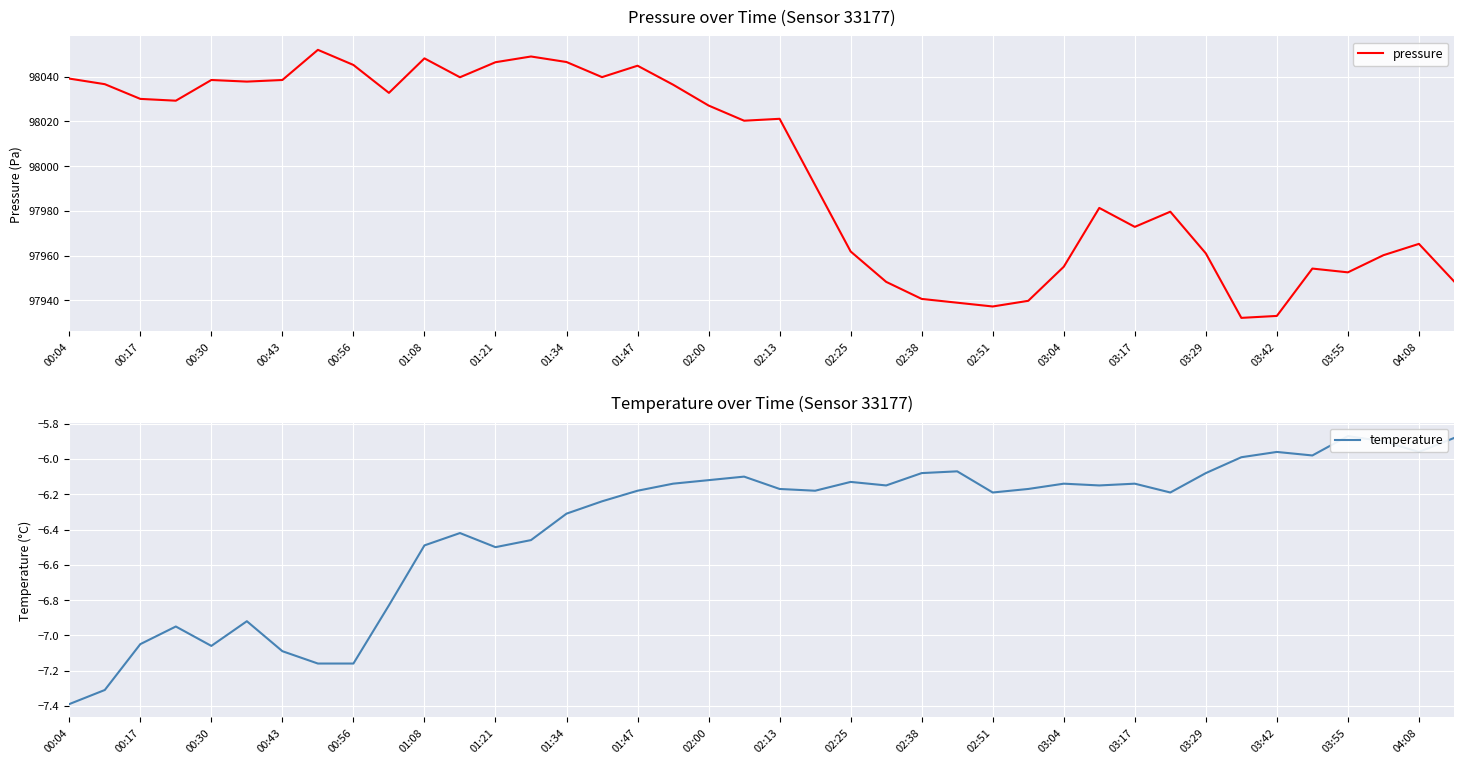

How many data points in temperature are above -6?

7